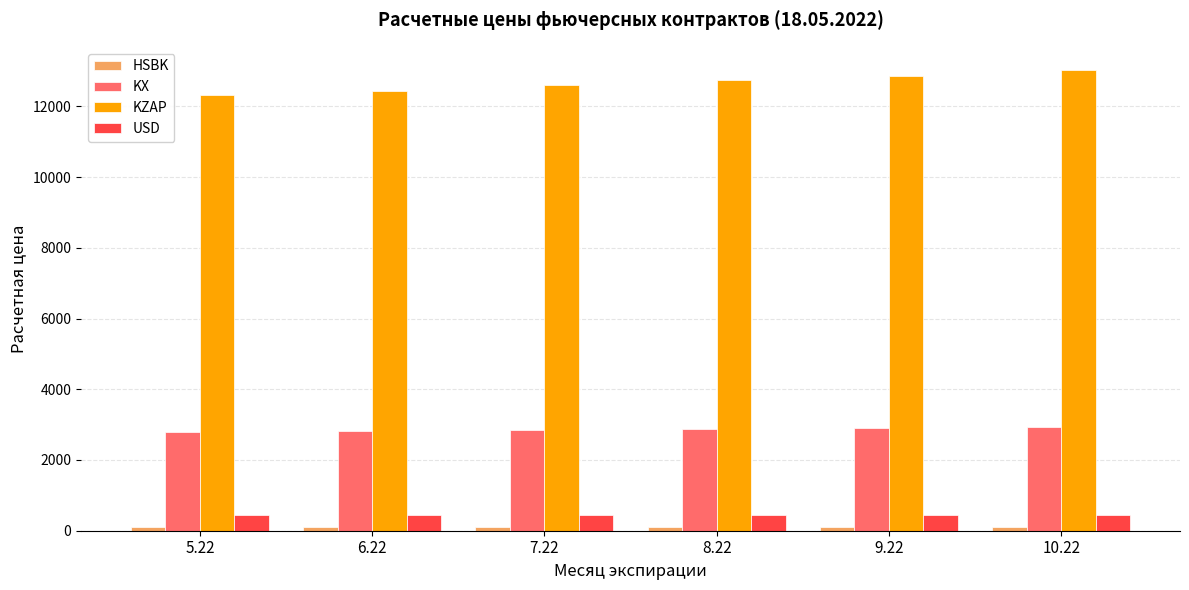

What is the value of the KX bar at the 2nd from the left?

2809.9